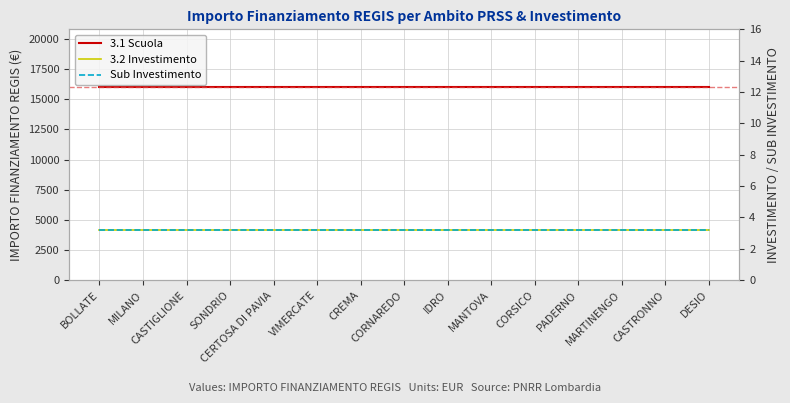

What is the label of the 6th point from the right?

MANTOVA